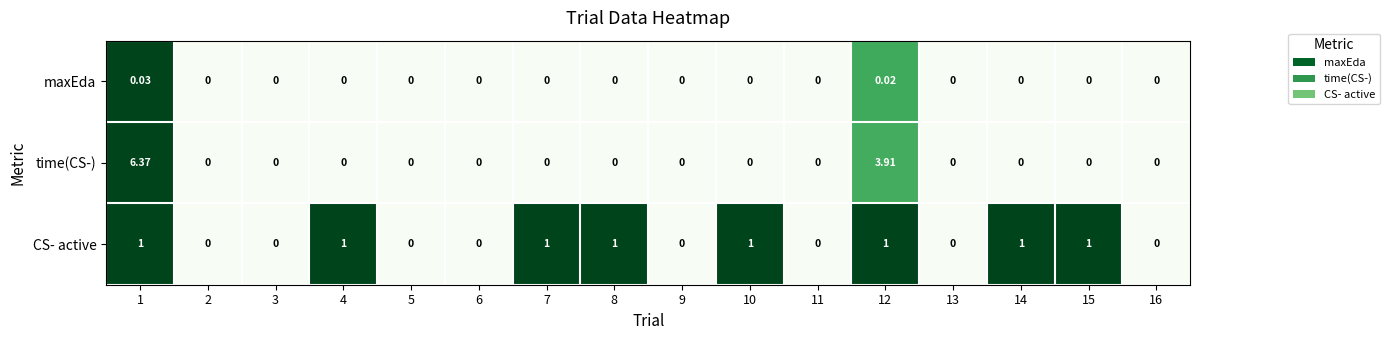

List the series in order of their peak value, lowest first.

maxEda, CS- active, time(CS-)